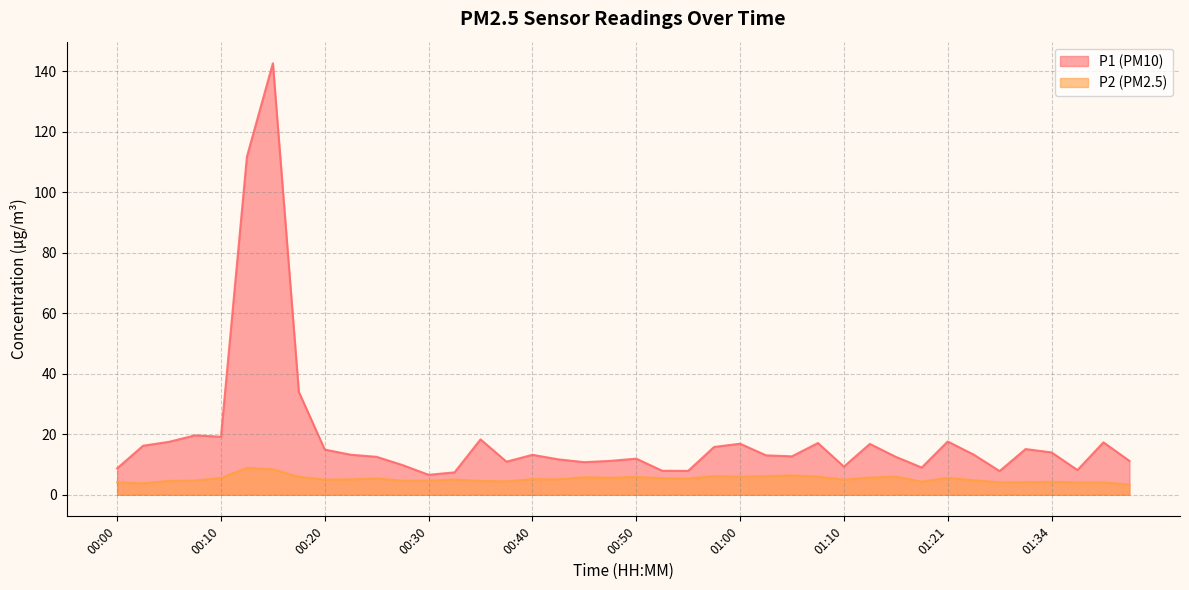

Does the chart display data point markers on the line(s)?

No